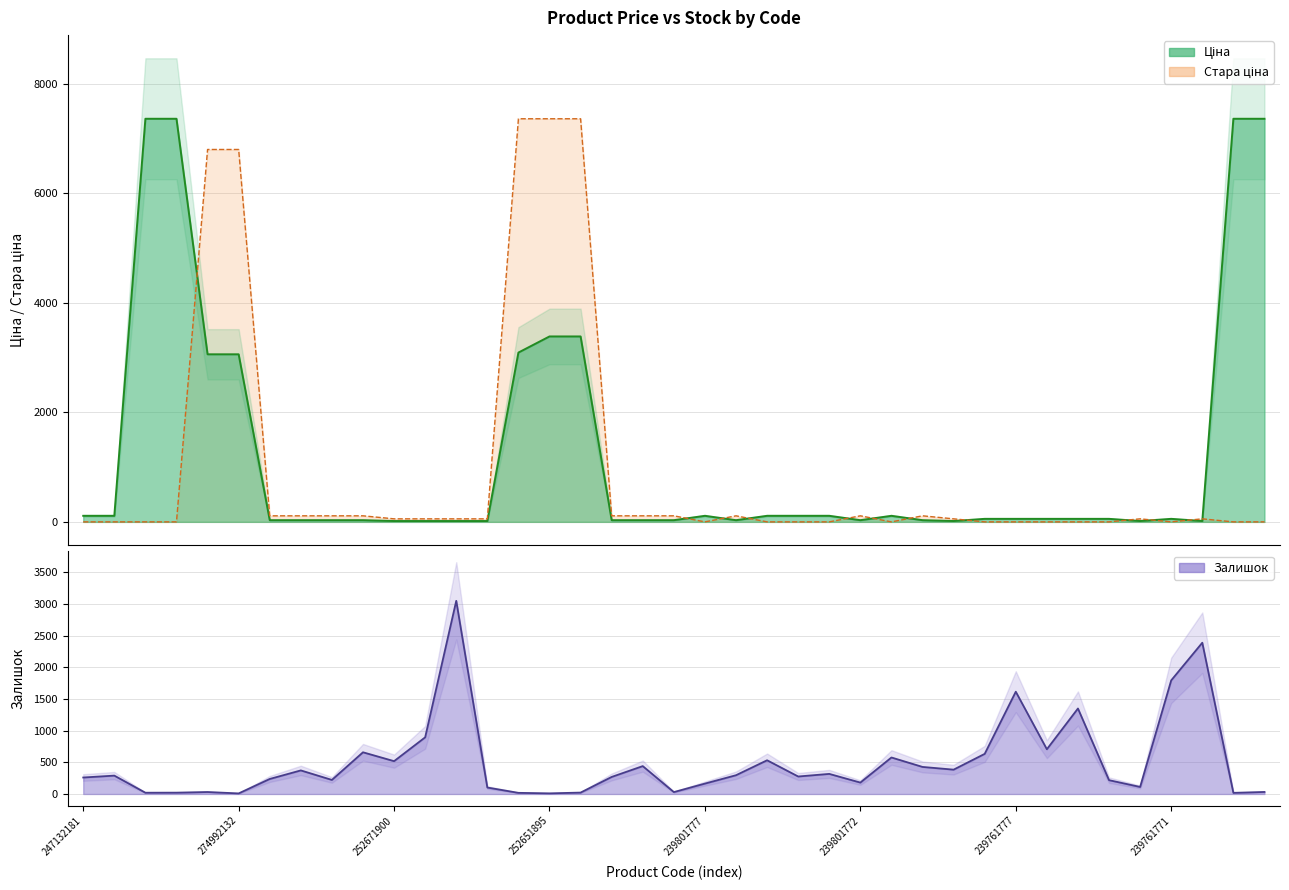

Between 247052181 and 239801828, which series saw the biggest shift?

Ціна